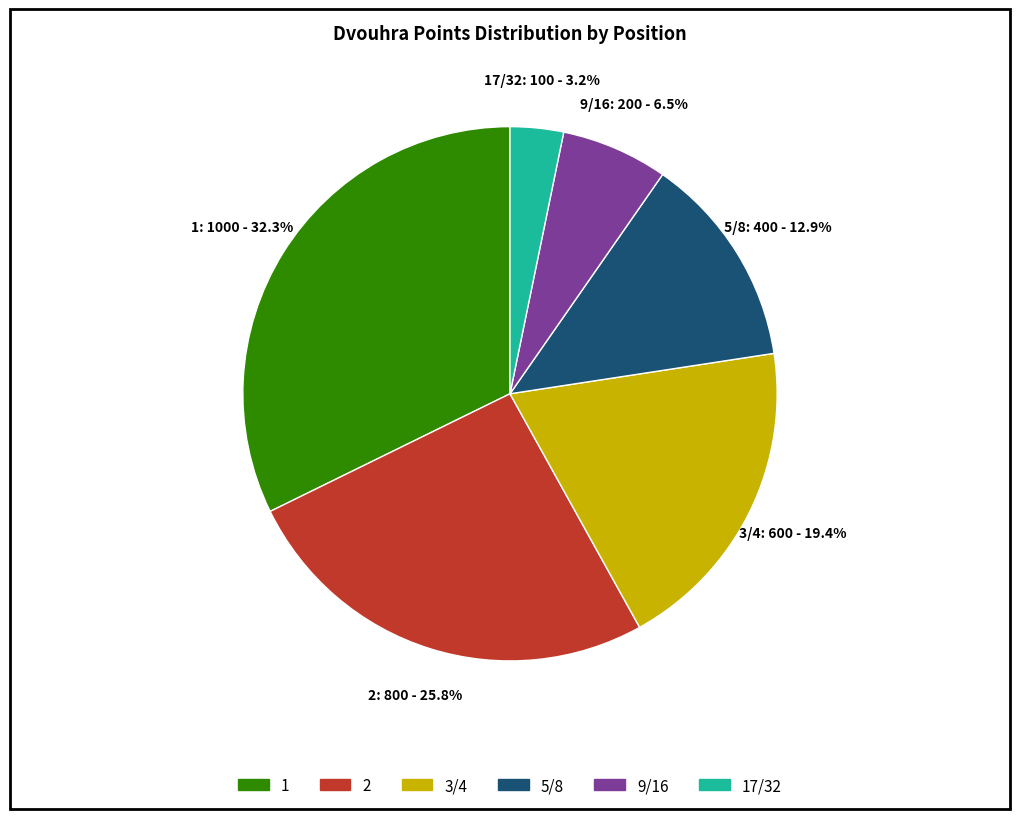

True or false: 3/4 accounts for 19% of the total.

True